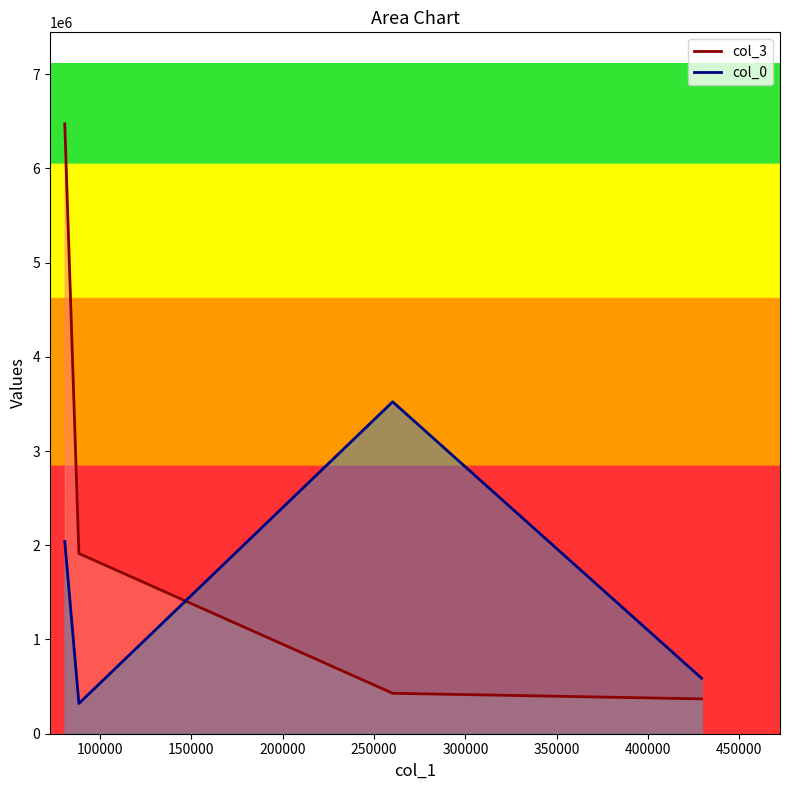

Is it true that col_3_line equals 161702.2 at 200000?

False